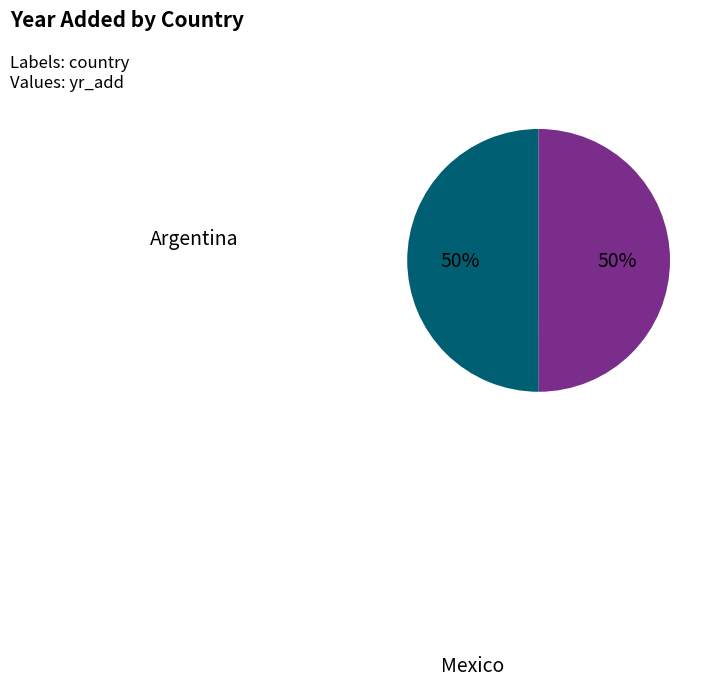

To the nearest percent, what is the average slice percentage?

50%